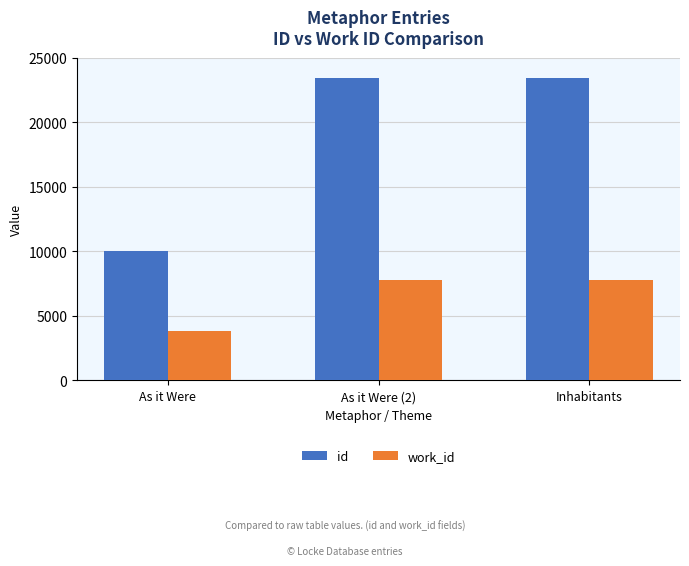

Rank the series by their average value, from highest to lowest.

id, work_id